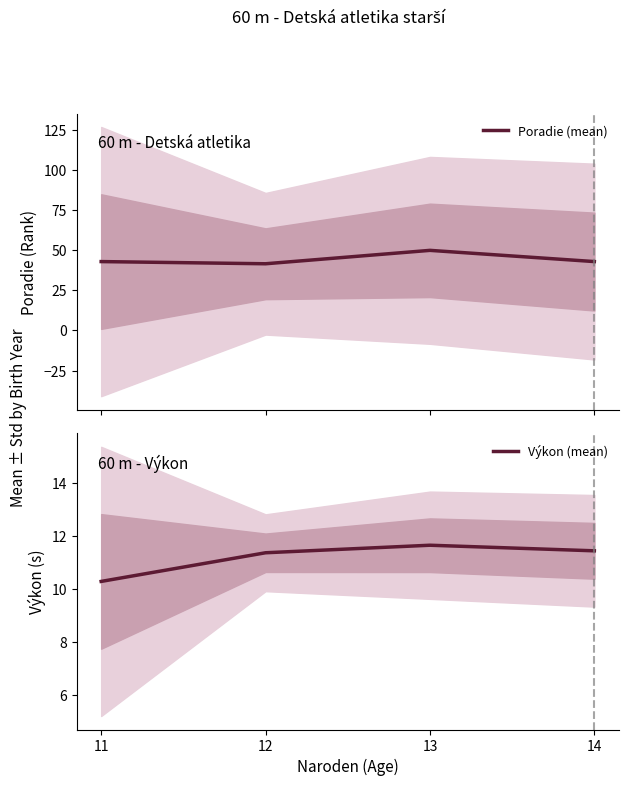

Which has a higher value, 11 or 13?

13